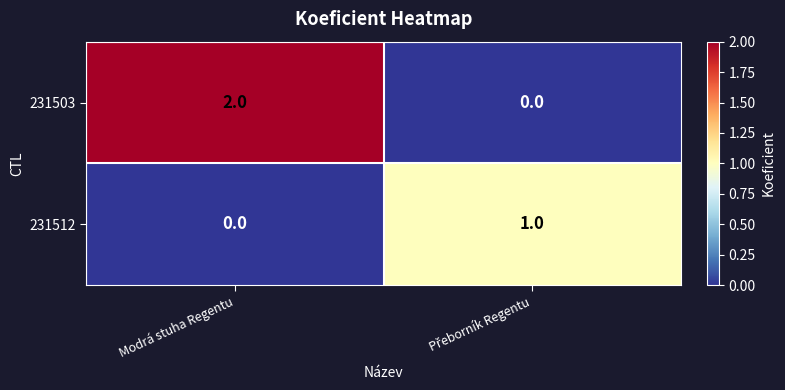

What is the greatest value displayed?

2